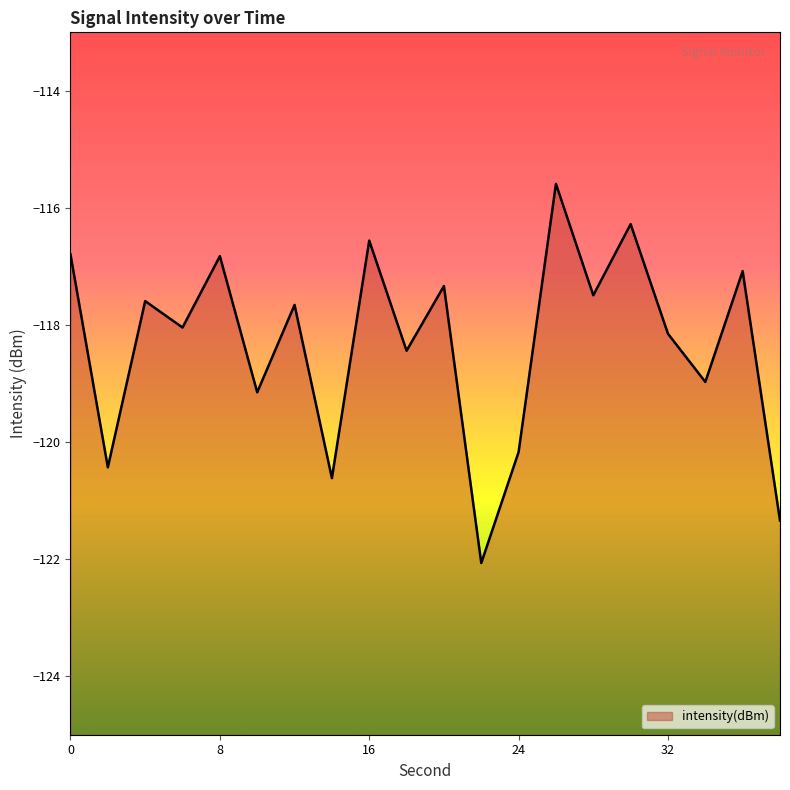

Which has a higher value, 20 or 24?

20